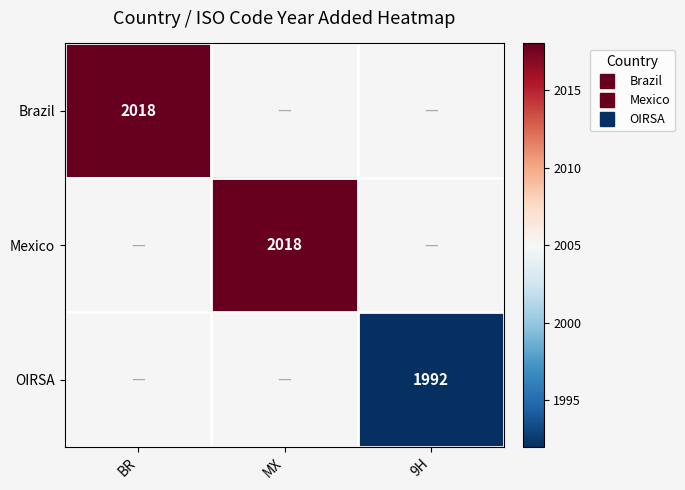

What is the smallest value displayed?

1992.0